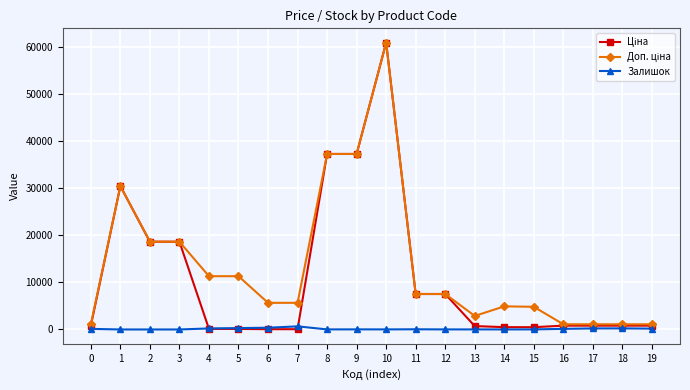

What is the greatest value displayed?

61024.7